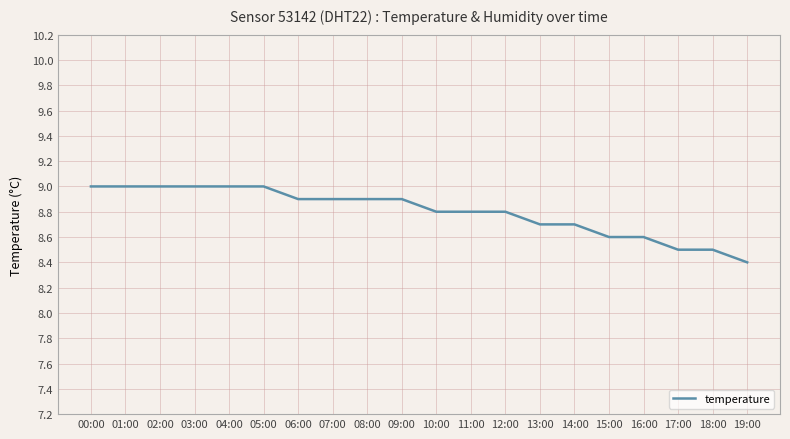

Which label corresponds to the smallest value in the chart?

19:00